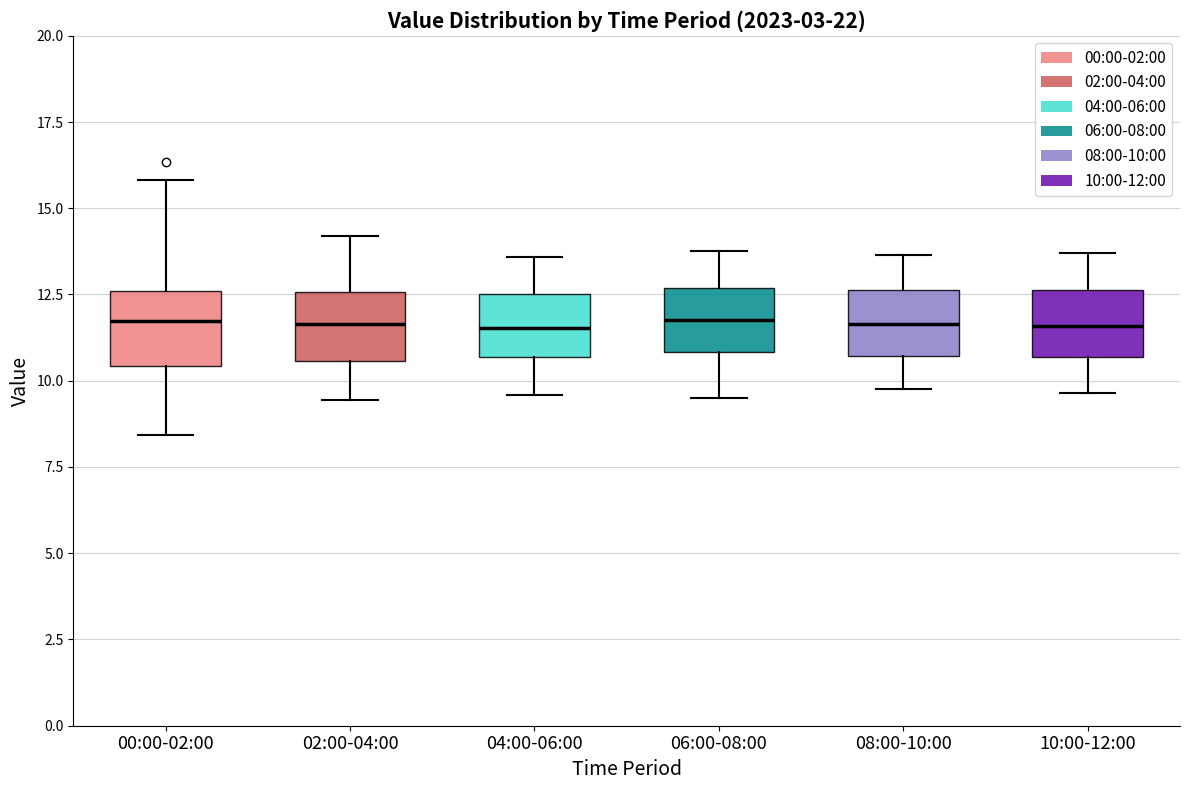

Reading left to right, transcribe this box plot: for each box, give where its median line is, the range the box spans, and where its two whiskers end, as read against the y-axis. The values are not printed on the chart, so give them approximately, as read against the axis.

00:00-02:00: median 11.5, box 10.5 to 12.5, whiskers 8.5 to 16.0
02:00-04:00: median 11.5, box 10.5 to 12.5, whiskers 9.5 to 14.0
04:00-06:00: median 11.5, box 10.5 to 12.5, whiskers 9.5 to 13.5
06:00-08:00: median 12.0, box 11.0 to 12.5, whiskers 9.5 to 14.0
08:00-10:00: median 11.5, box 10.5 to 12.5, whiskers 10.0 to 13.5
10:00-12:00: median 11.5, box 10.5 to 12.5, whiskers 9.5 to 13.5